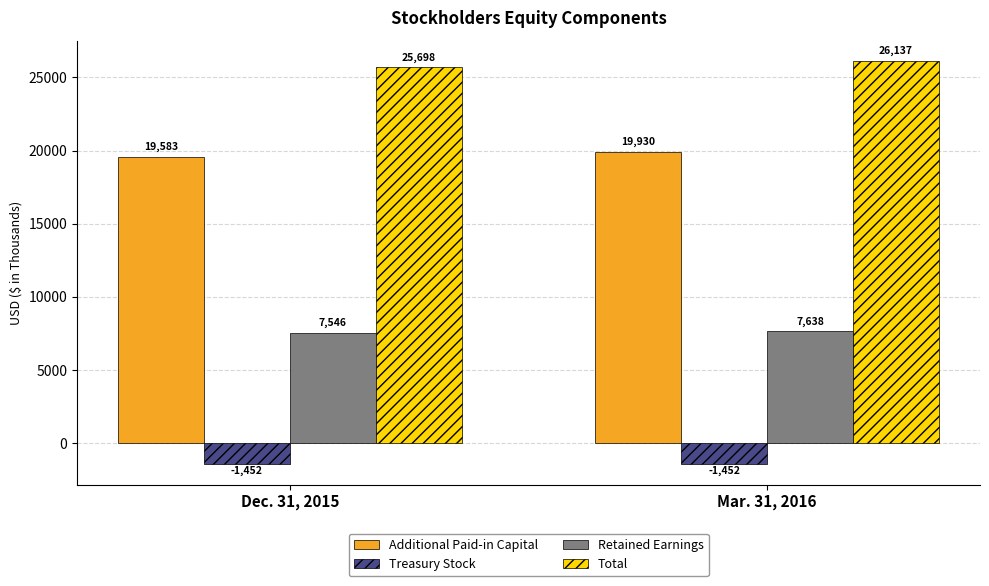

What position from the left is Dec. 31, 2015?

1